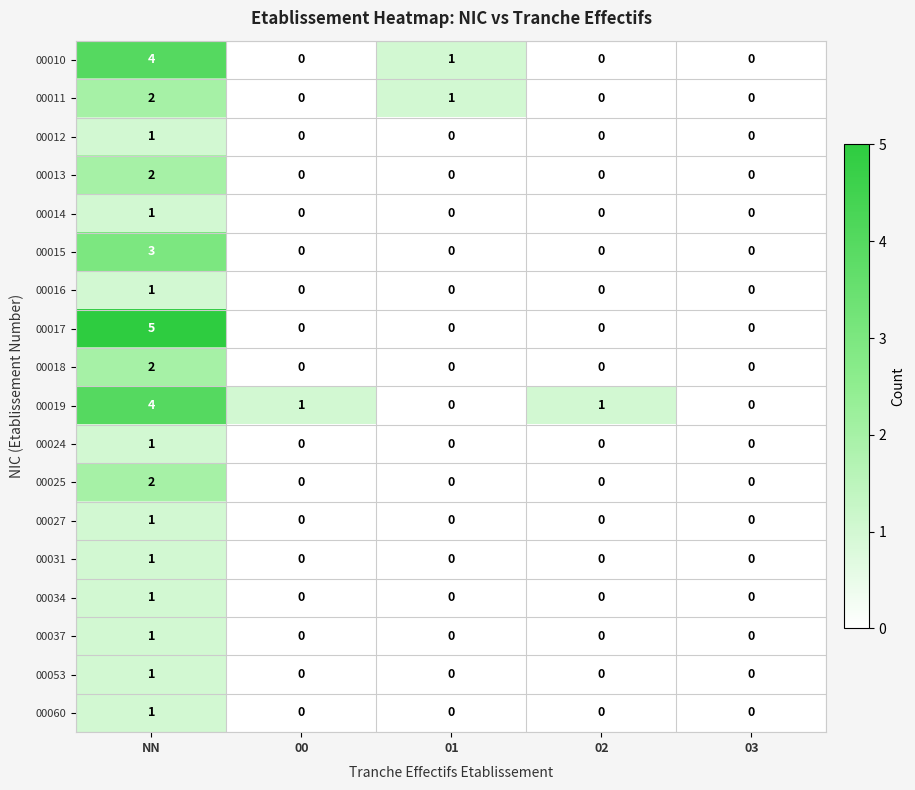

Which series has the widest spread of values?

00017